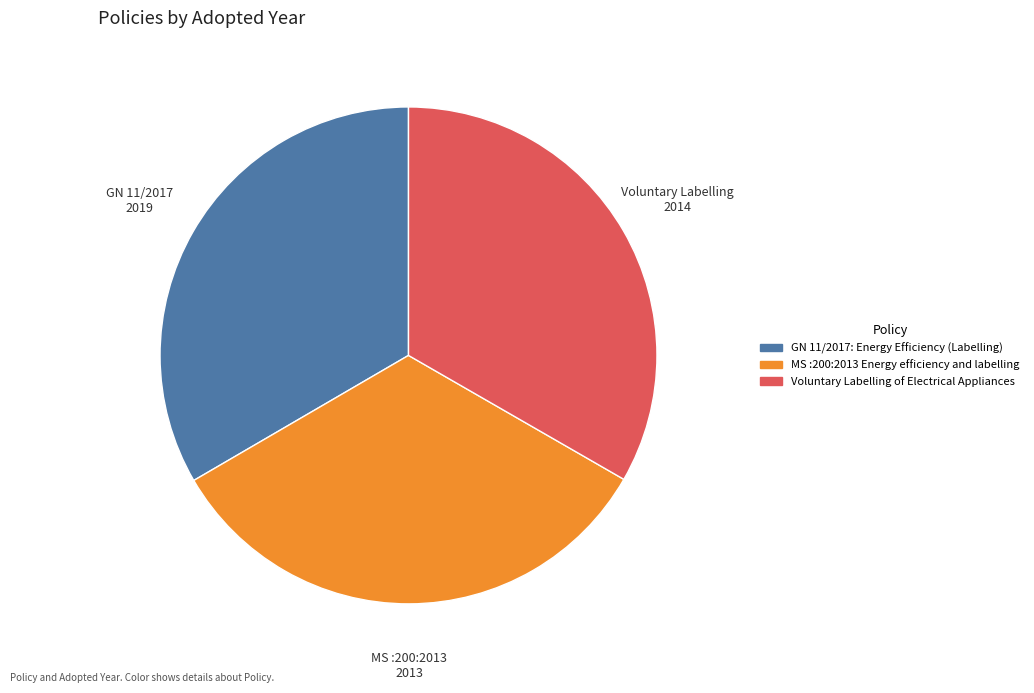

Is the sum of Voluntary Labelling of Electrical Appliances and MS :200:2013 Energy efficiency and labelling greater than half?

Yes